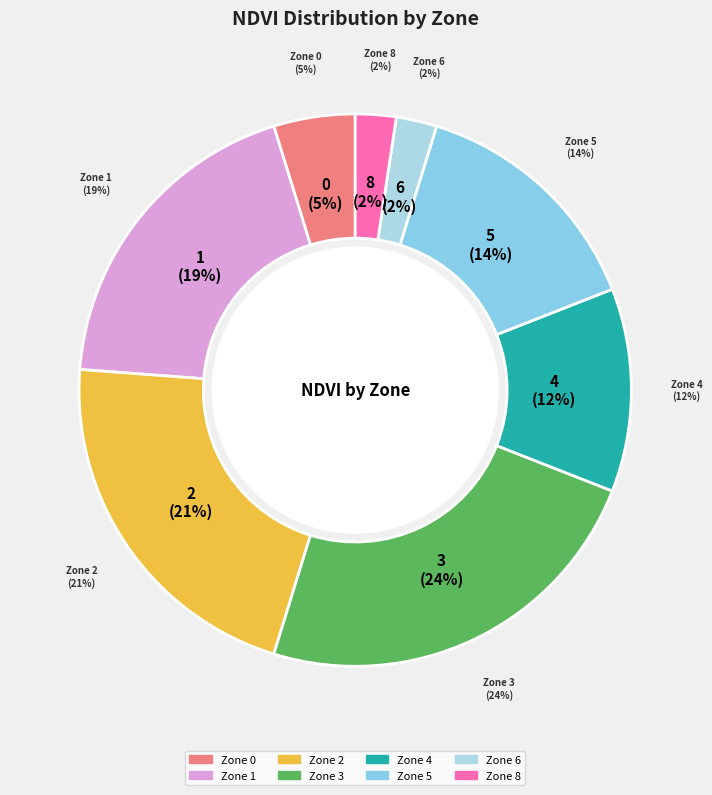

What percentage do Zone 8 and Zone 0 together represent?

7.1%